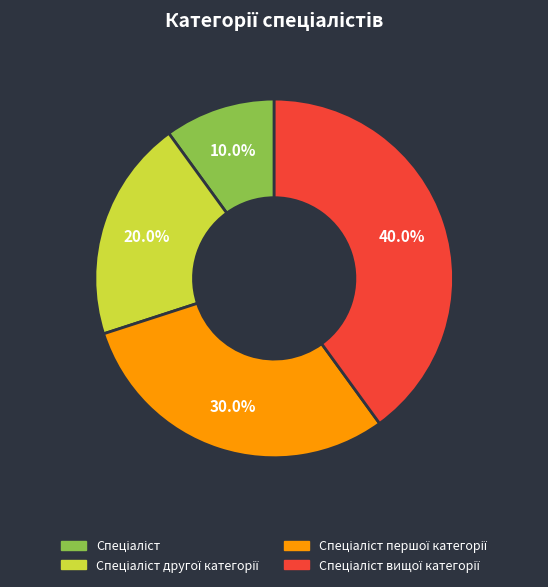

How many slices are in this pie chart?

4